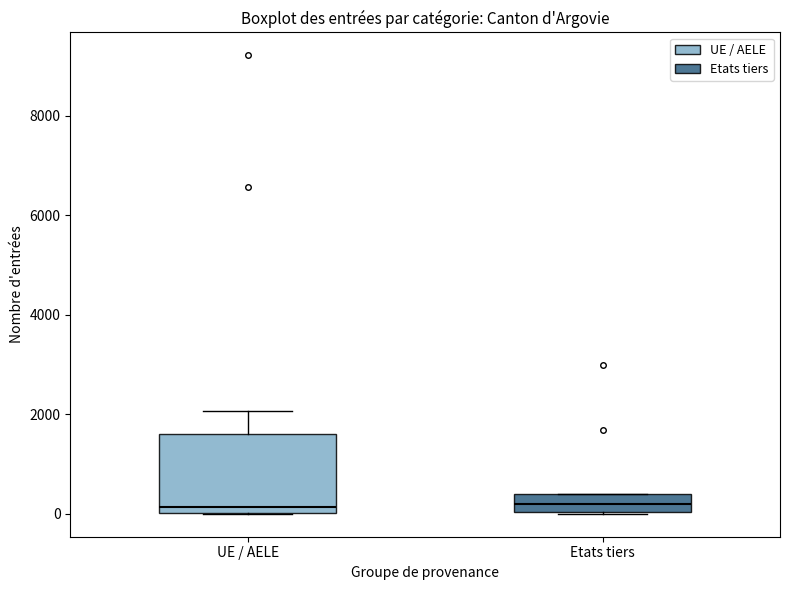

Which box is the tallest, from its lower edge to its upper edge?

UE / AELE